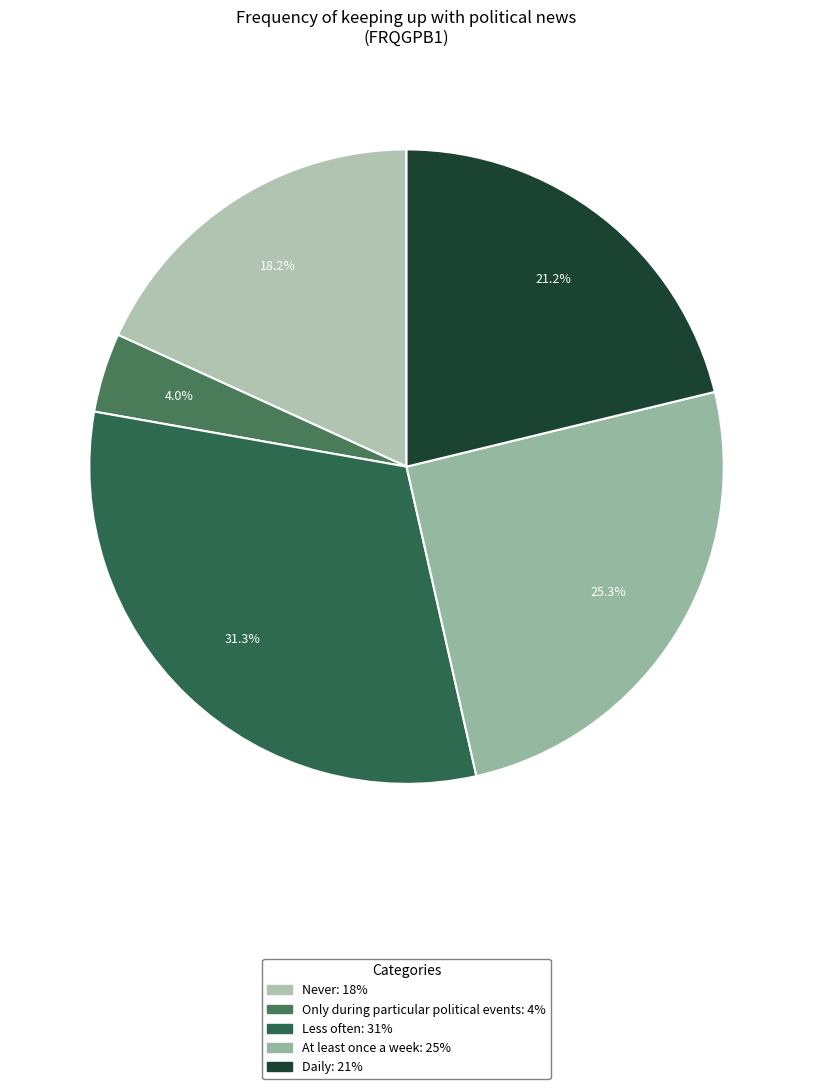

What is the largest slice in the pie chart?

Less often